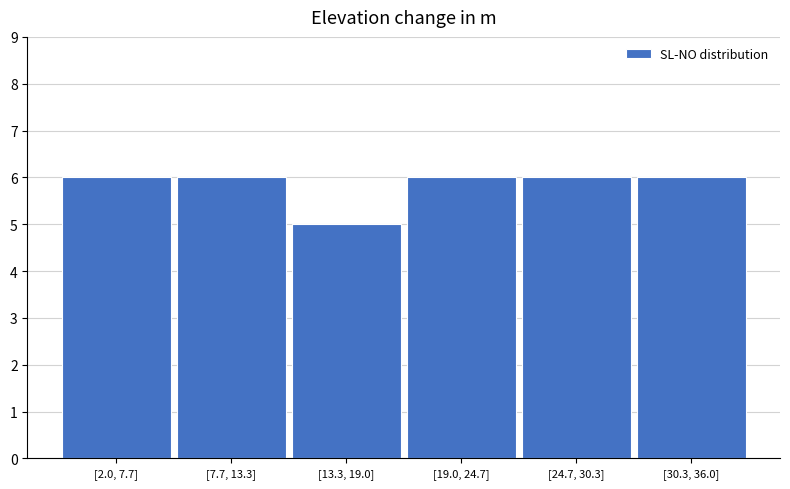

Reading right to left, extract all data points from this chart.

6	6	6	5	6	6